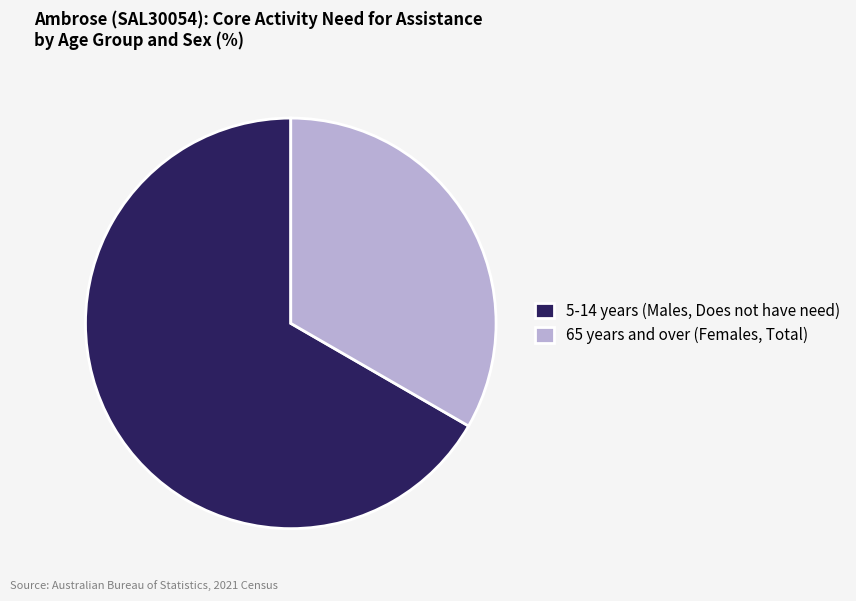

Between 65 years and over (Females, Total) and 5-14 years (Males, Does not have need), which is larger?

5-14 years (Males, Does not have need)